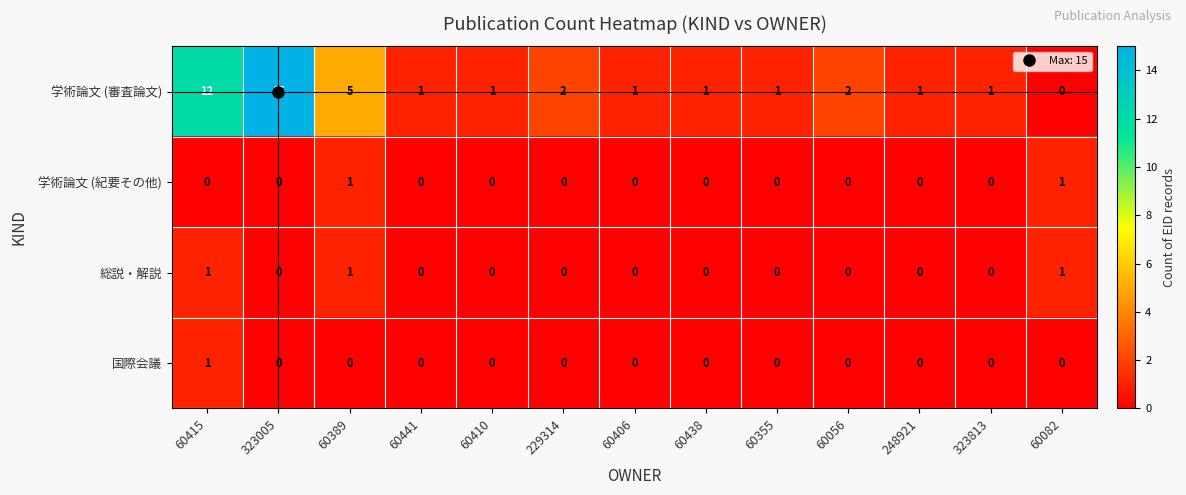

True or false: 総説・解説 has a value of 2 at 60389.

False